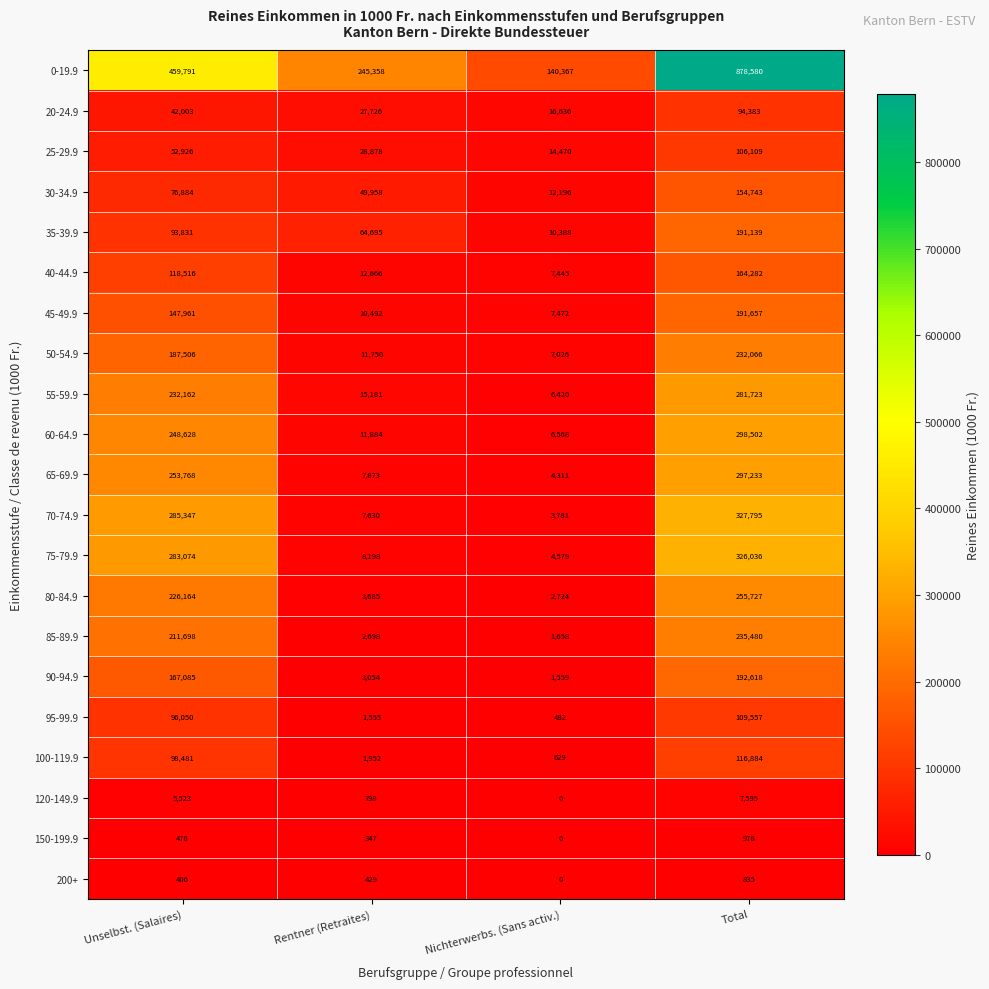

True or false: 120-149.9 has a value of 5523 at Unselbst. (Salaires).

True